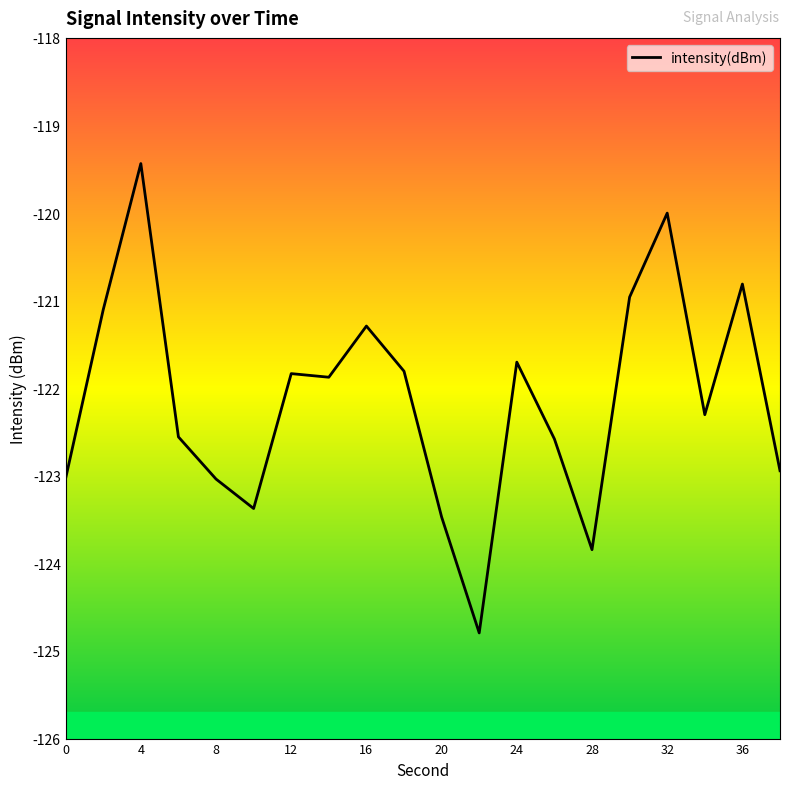

What is the minimum value shown in the chart?

-124.8